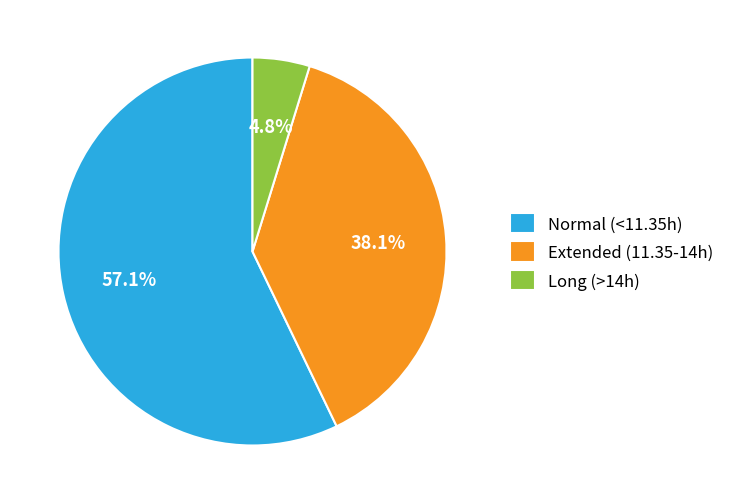

To the nearest percent, what is the difference between the largest and smallest slice percentages?

52%